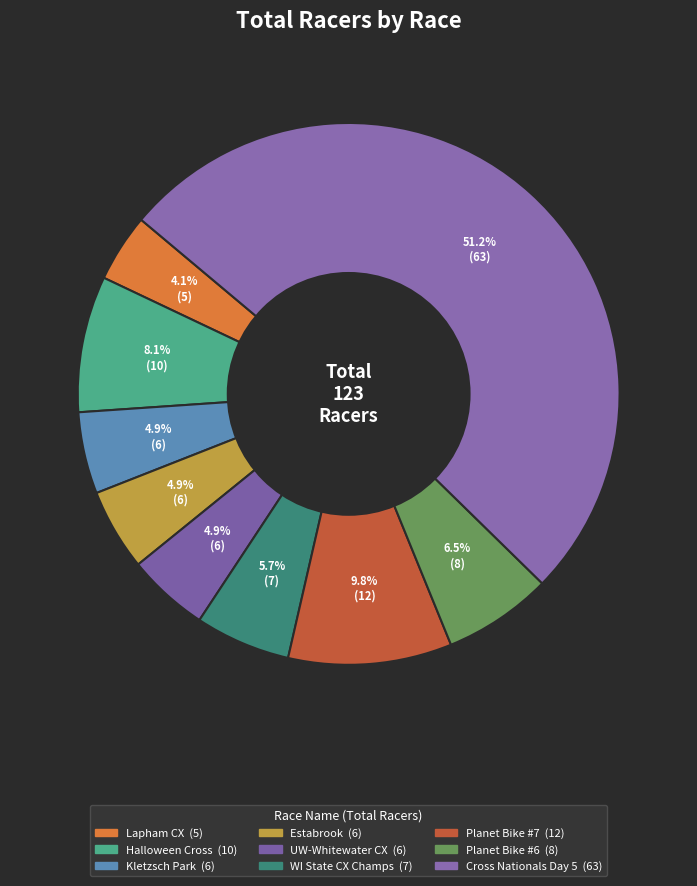

How many slices are in this pie chart?

9